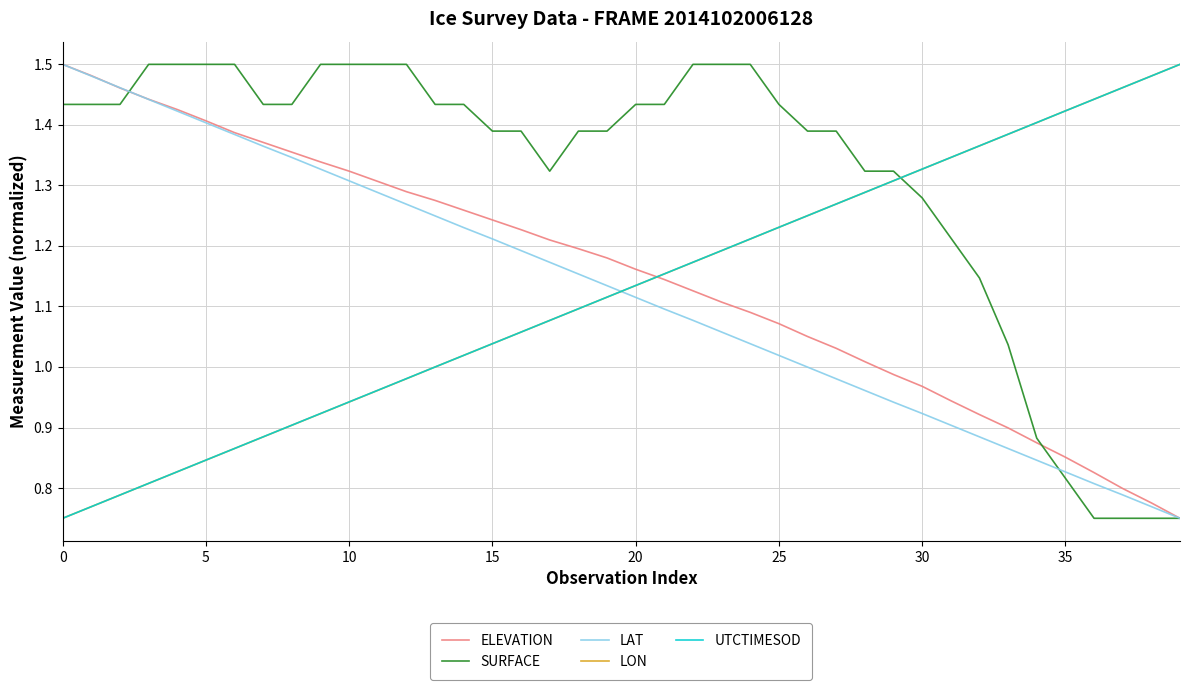

How many intersections are there between SURFACE and UTCTIMESOD?

1